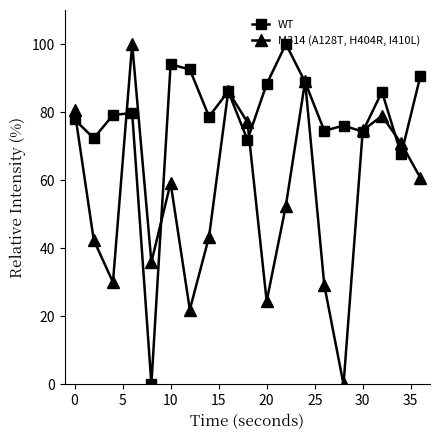

Which series has the largest total across all categories?

WT